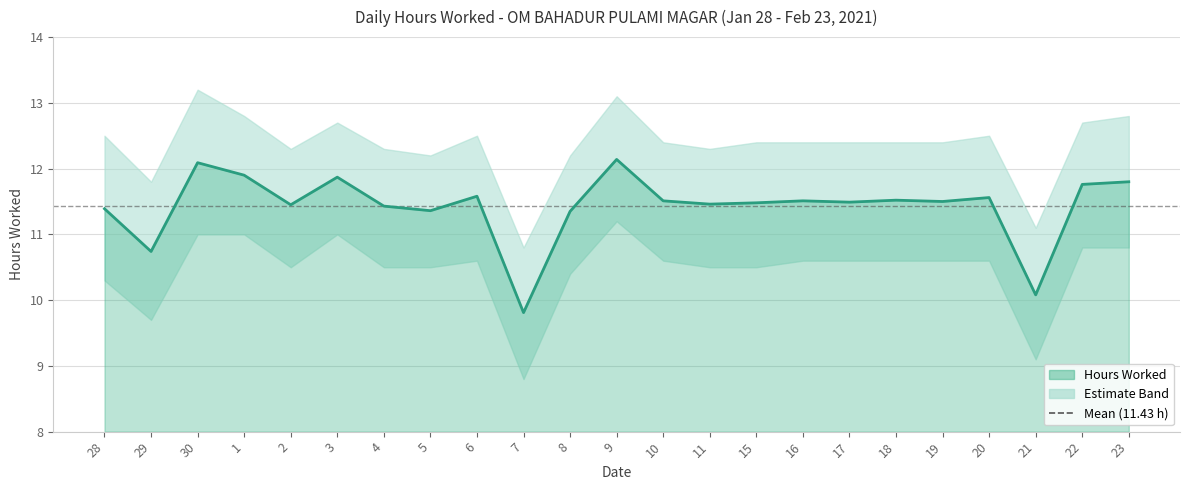

What is the maximum value shown in the chart?

13.2